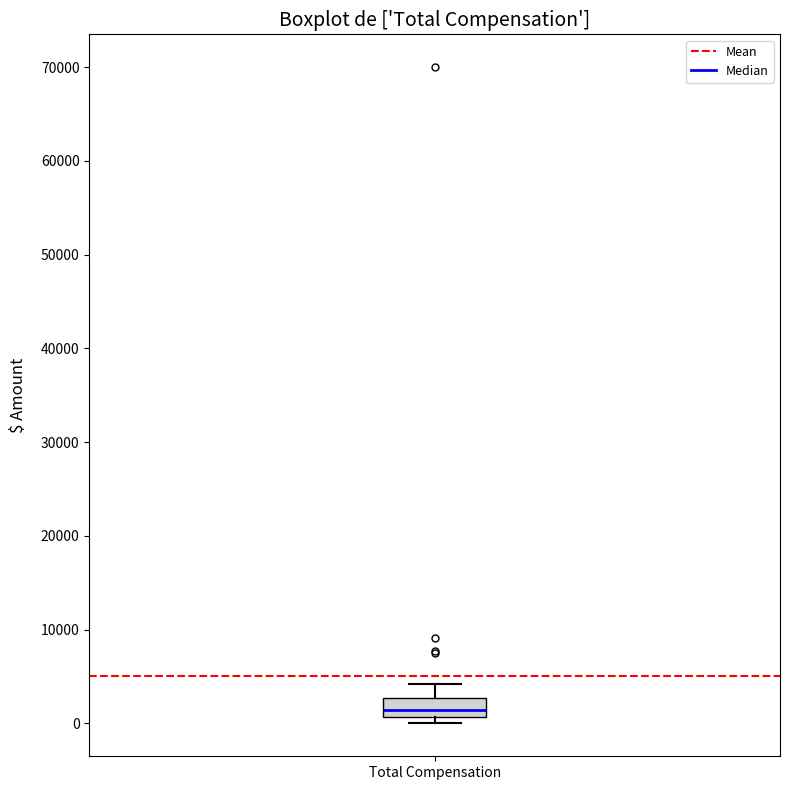

Read this box plot against the y-axis: the position of the median line, the range covered by the box, and the ends of both whiskers. The values are not printed on the chart, so give them approximately, as read against the axis.

median 1000 (just above the box's lower edge), box 1000 to 3000, whiskers 0 to 4000